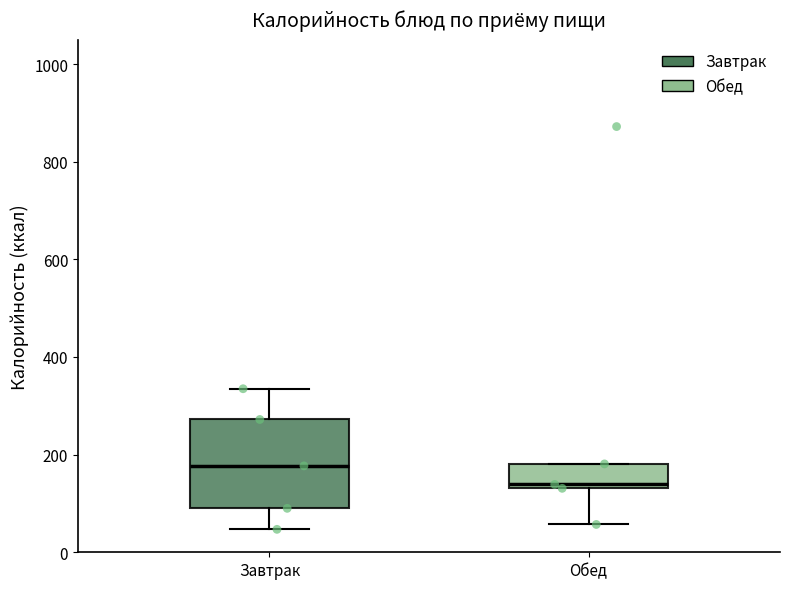

Reading left to right, read every box against the y-axis: the position of its median line, the range the box covers, and the ends of its whiskers. The values are not printed on the chart, so give them approximately, as read against the axis.

Завтрак: median 180, box 100 to 280, whiskers 40 to 340
Обед: median 140 (just above the box's lower edge), box 140 to 180, whiskers 60 to 180